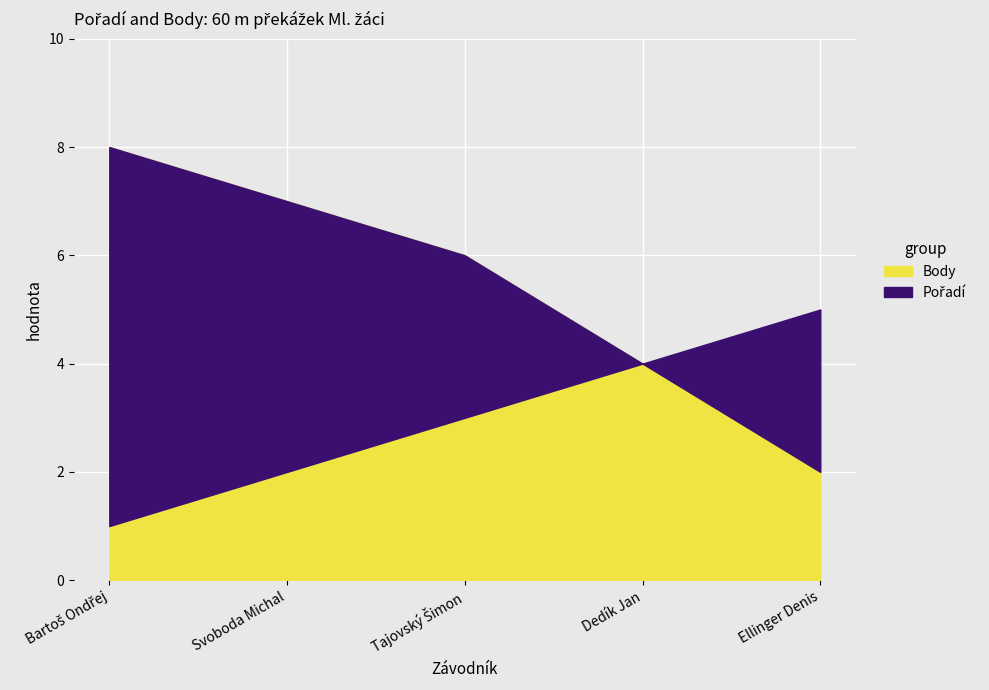

What is the label of the 3rd point from the right?

Tajovský Šimon